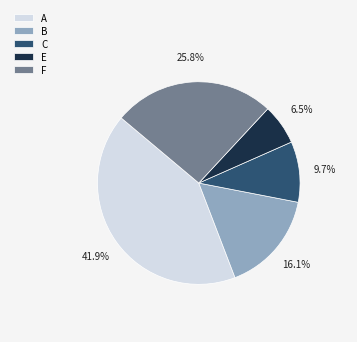

Which slice is the smallest?

E